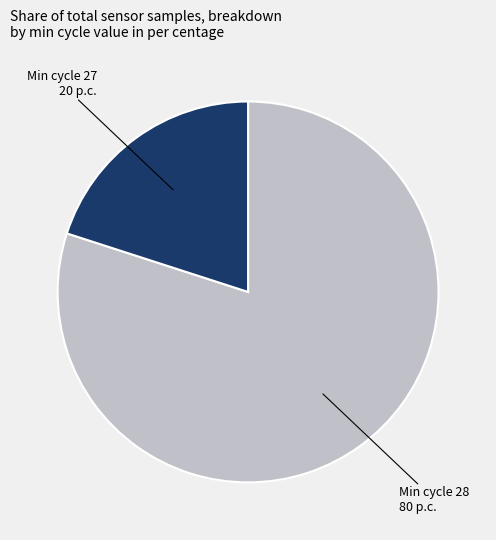

Is there any slice that represents more than half of the pie?

Yes